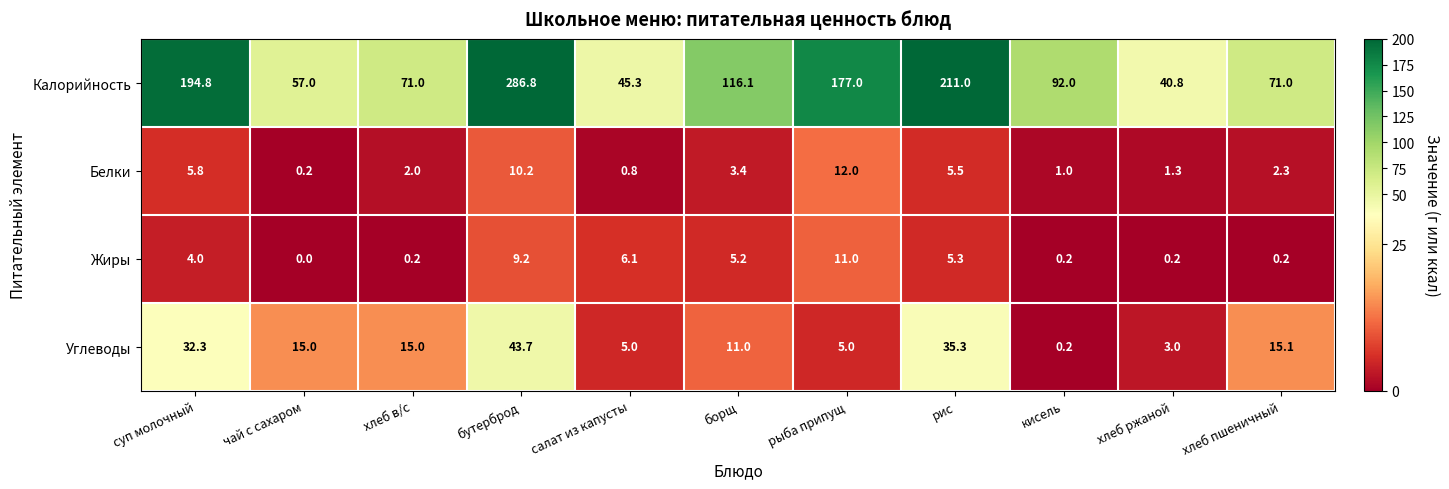

Count the number of data series in this chart.

4